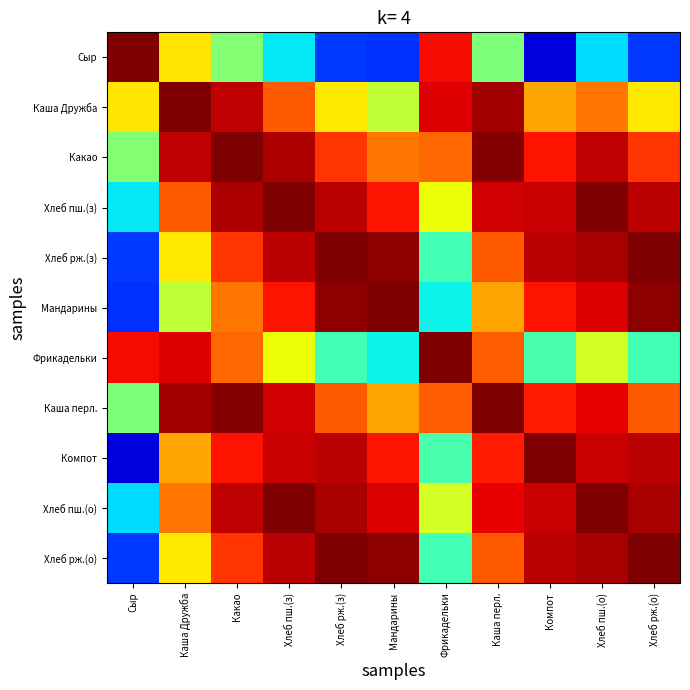

Between Сыр and Каша Дружба, which series saw the biggest shift?

Компот